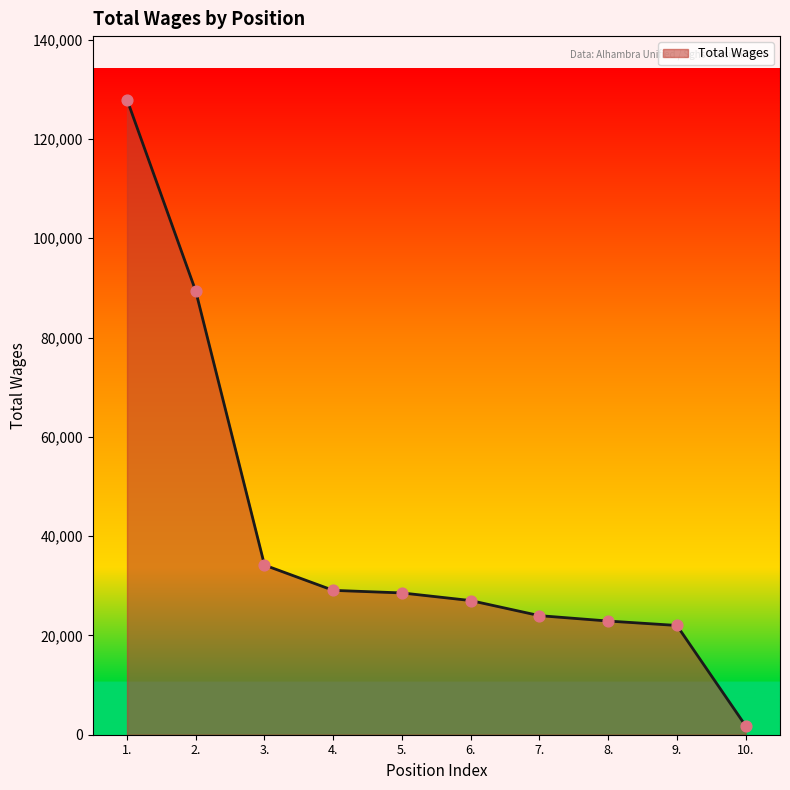

What is the change in value from 1. to 7.?

-103925